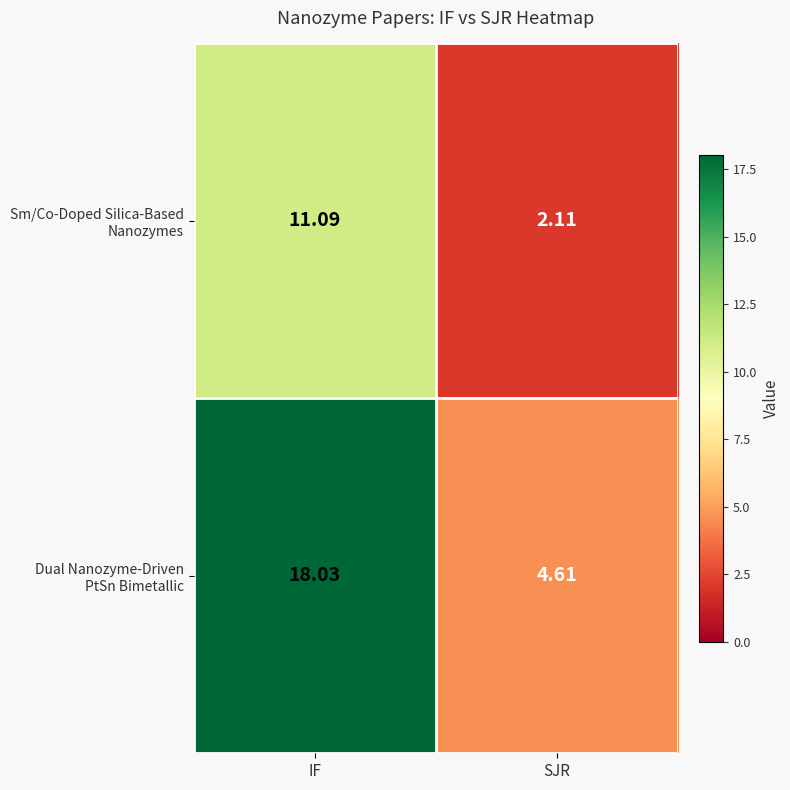

What is the maximum value shown in the chart?

18.0